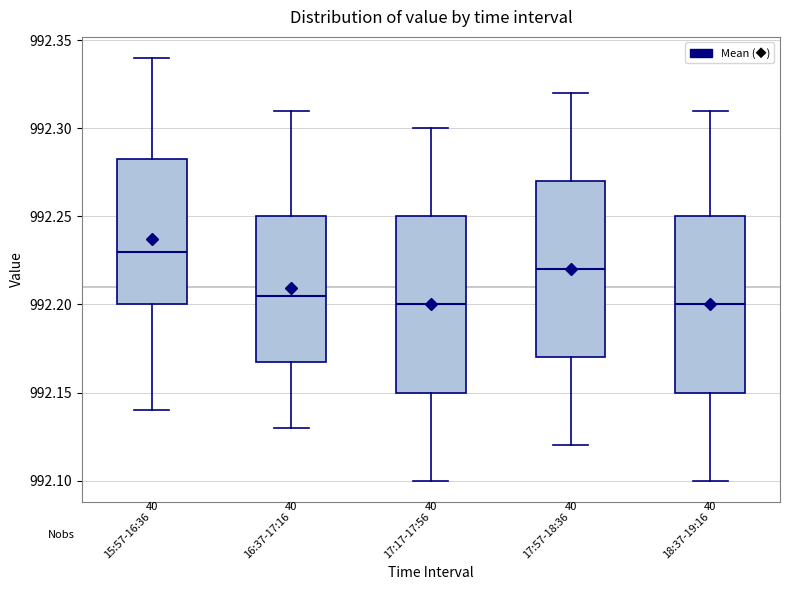

Where is the lower edge of the box for 15:57-16:36 on the y-axis? The values are not printed on the chart, so give them approximately, as read against the axis.

992.200